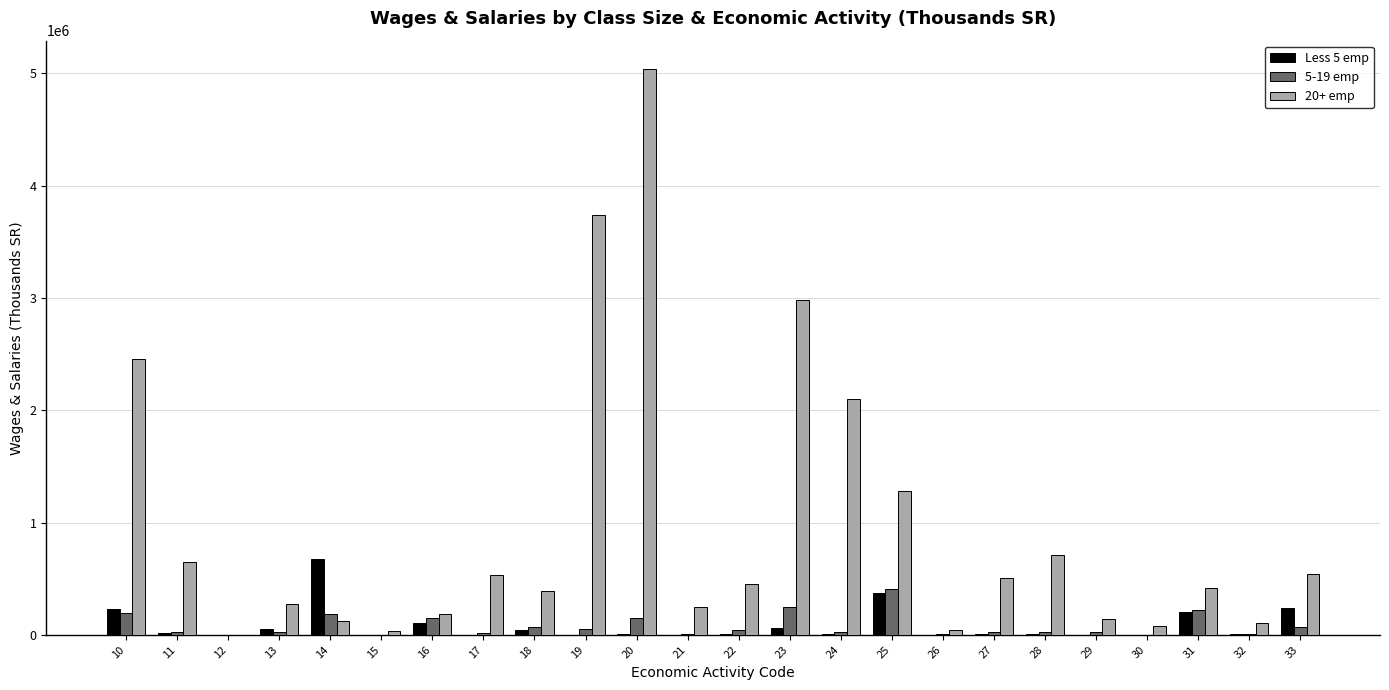

Where does the Less 5 emp series first go above 8235?

10